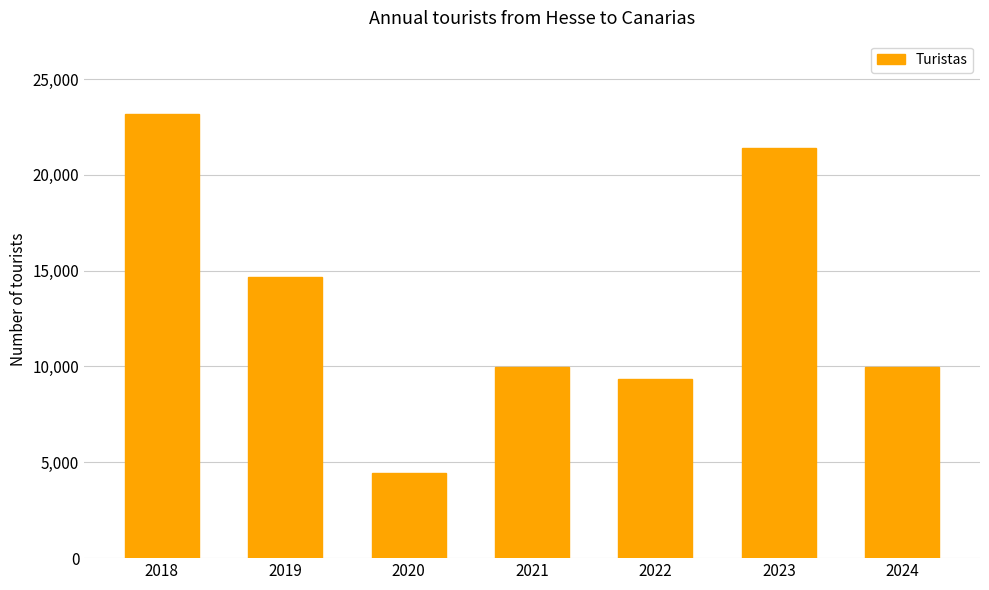

What is the change in value from 2021 to 2023?

+11413